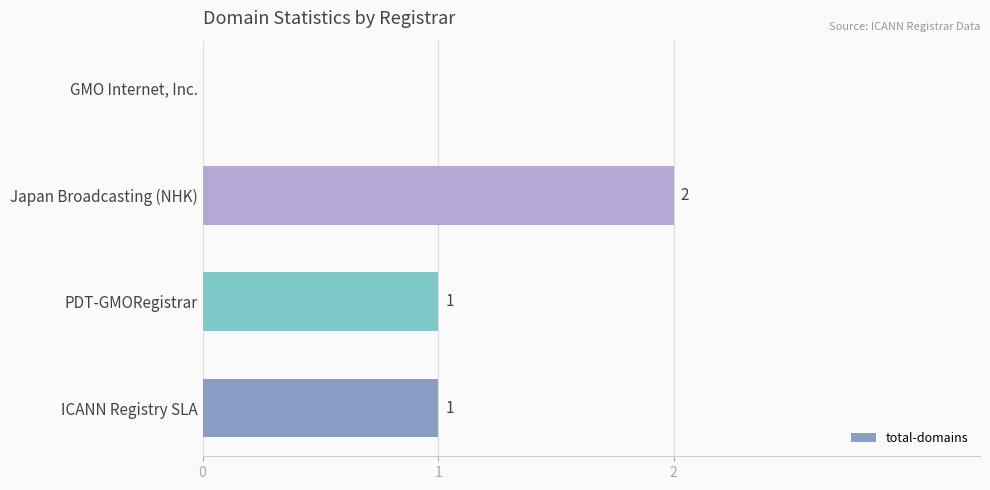

Approximately how many times larger is the value at PDT-GMORegistrar compared to Japan Broadcasting (NHK)?

0.5